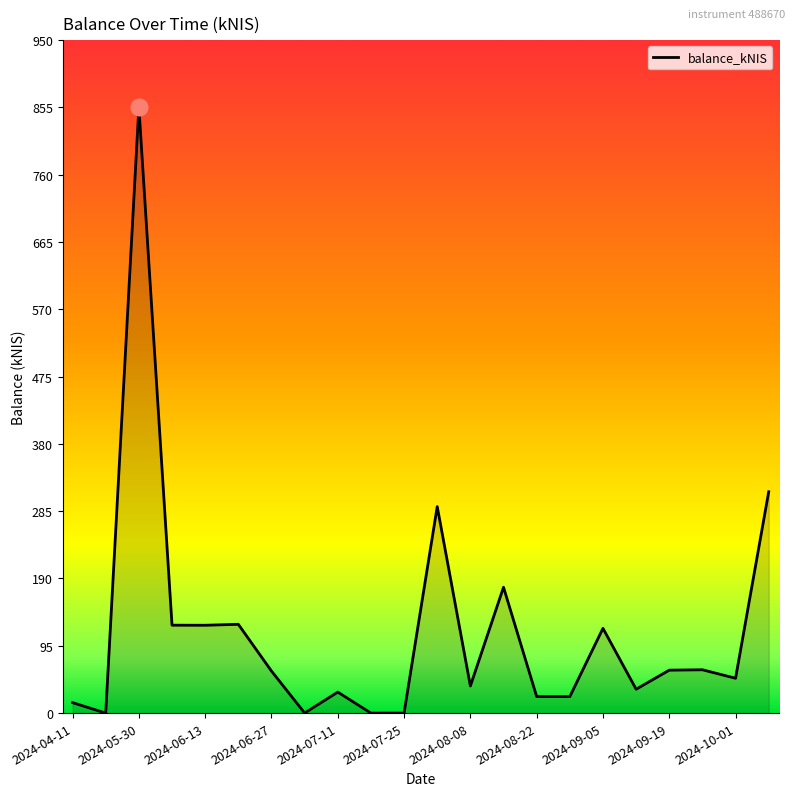

Does the chart have visible grid lines?

No